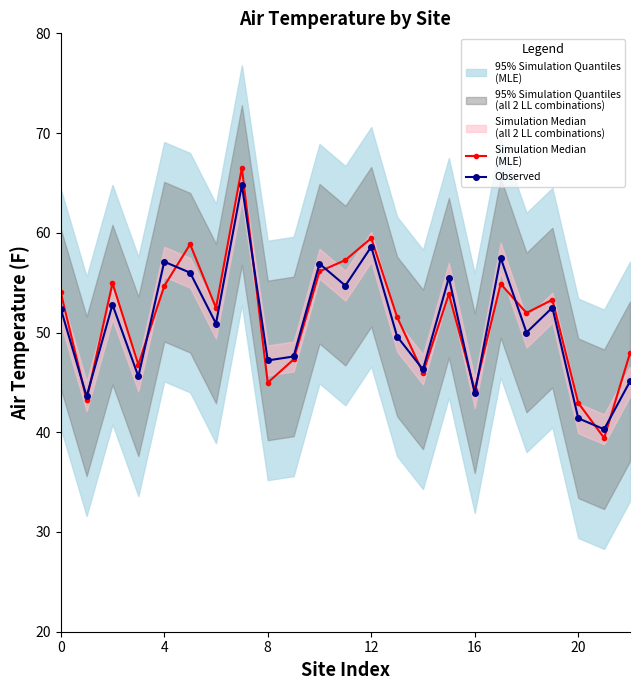

Rank the series at 20 from lowest to highest value.

Observed, Simulation Median
(MLE)